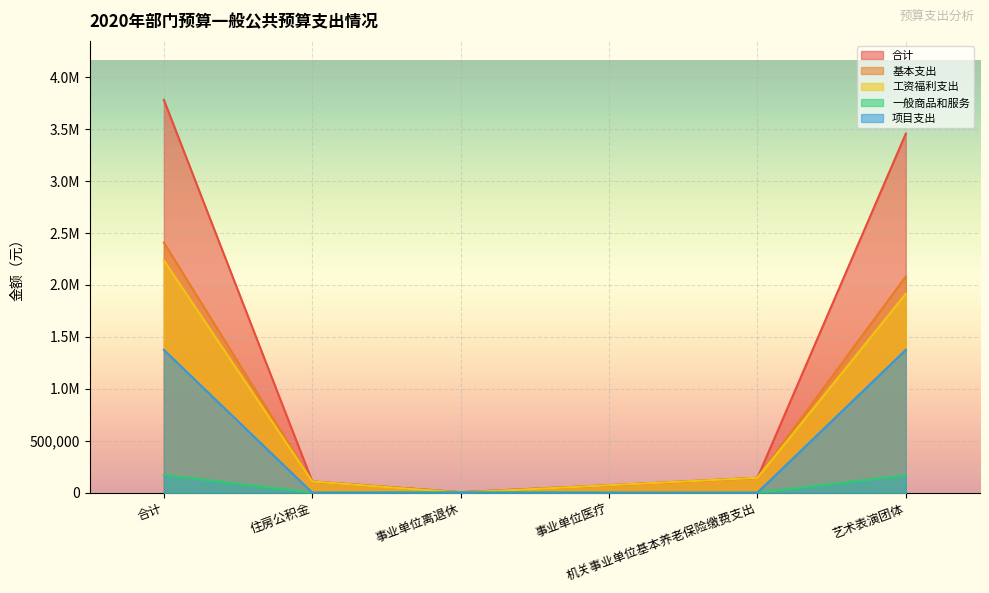

Reading left to right, transcribe all the data shown in this chart.

合计: 合计=3782822.6	住房公积金=107179.2	事业单位离退休=4560.0	事业单位医疗=71452.8	机关事业单位基本养老保险缴费支出=142905.6	艺术表演团体=3456725.0
基本支出: 合计=2407822.6	住房公积金=107179.2	事业单位离退休=4560.0	事业单位医疗=71452.8	机关事业单位基本养老保险缴费支出=142905.6	艺术表演团体=2081725.0
工资福利支出: 合计=2237142.6	住房公积金=107179.2	事业单位离退休=0.0	事业单位医疗=71452.8	机关事业单位基本养老保险缴费支出=142905.6	艺术表演团体=1915605.0
一般商品和服务: 合计=170680.0	住房公积金=0.0	事业单位离退休=4560.0	事业单位医疗=0.0	机关事业单位基本养老保险缴费支出=0.0	艺术表演团体=166120.0
项目支出: 合计=1375000.0	住房公积金=0.0	事业单位离退休=0.0	事业单位医疗=0.0	机关事业单位基本养老保险缴费支出=0.0	艺术表演团体=1375000.0